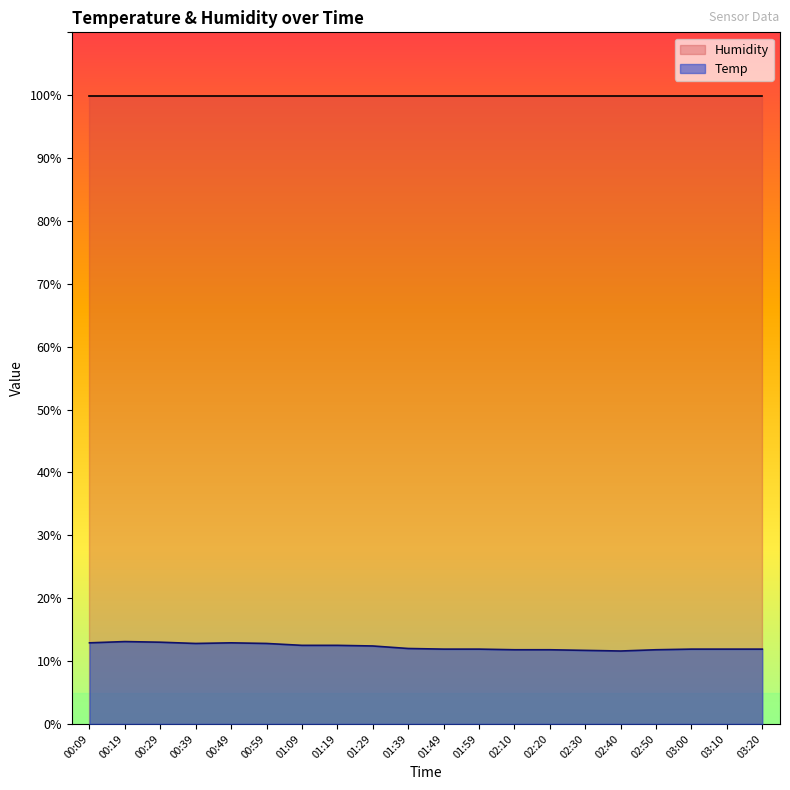

How many interior local valleys (lower than both neighbors) does the data have?

2